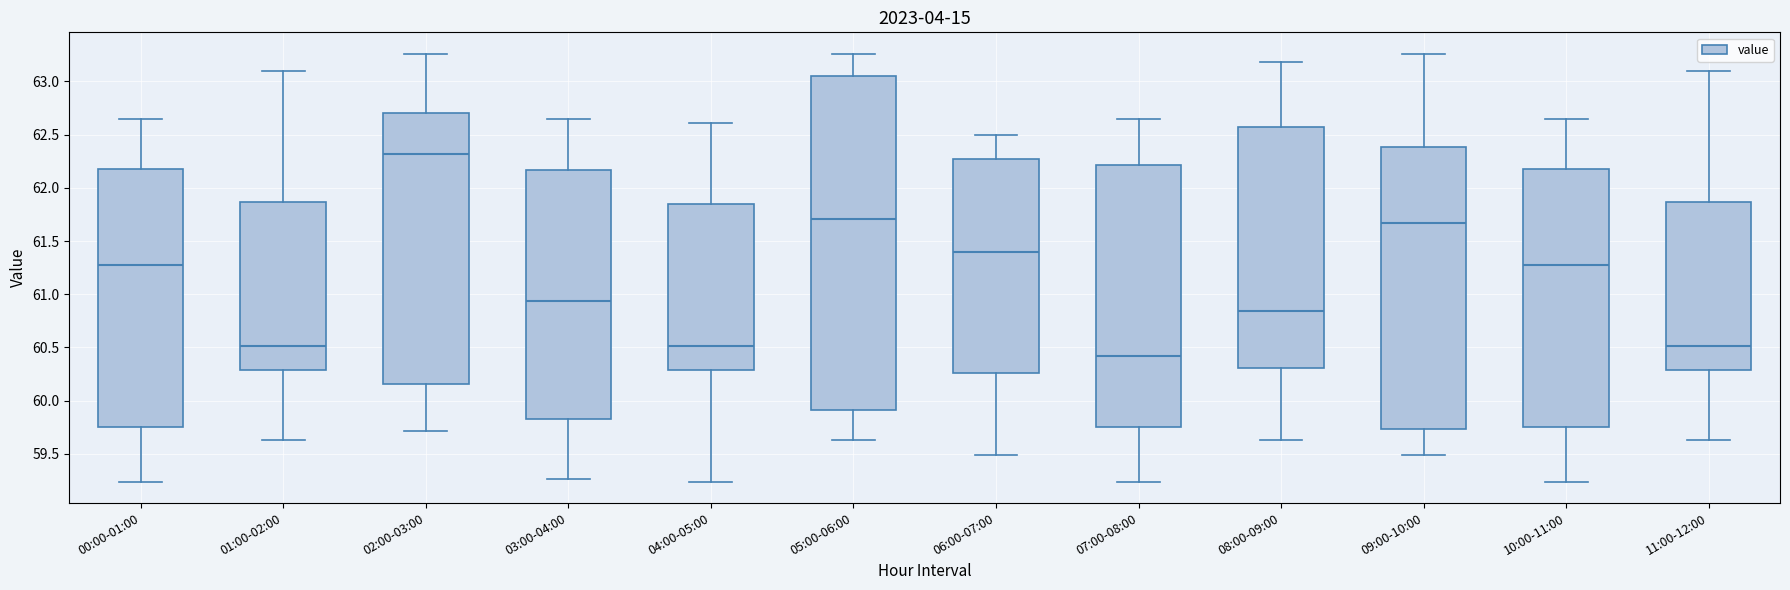

Reading left to right, read every box against the y-axis: the position of its median line, the range the box covers, and the ends of its whiskers. The values are not printed on the chart, so give them approximately, as read against the axis.

00:00-01:00: median 61.30, box 59.75 to 62.20, whiskers 59.25 to 62.65
01:00-02:00: median 60.50, box 60.30 to 61.85, whiskers 59.65 to 63.10
02:00-03:00: median 62.30, box 60.15 to 62.70, whiskers 59.70 to 63.25
03:00-04:00: median 60.95, box 59.85 to 62.15, whiskers 59.25 to 62.65
04:00-05:00: median 60.50, box 60.30 to 61.85, whiskers 59.25 to 62.60
05:00-06:00: median 61.70, box 59.90 to 63.05, whiskers 59.65 to 63.25
06:00-07:00: median 61.40, box 60.25 to 62.30, whiskers 59.50 to 62.50
07:00-08:00: median 60.40, box 59.75 to 62.20, whiskers 59.25 to 62.65
08:00-09:00: median 60.85, box 60.30 to 62.55, whiskers 59.65 to 63.20
09:00-10:00: median 61.65, box 59.75 to 62.40, whiskers 59.50 to 63.25
10:00-11:00: median 61.30, box 59.75 to 62.20, whiskers 59.25 to 62.65
11:00-12:00: median 60.50, box 60.30 to 61.85, whiskers 59.65 to 63.10